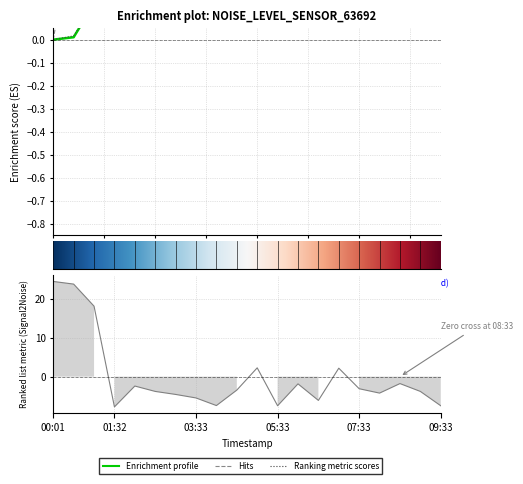

What position from the left is 01:32?

4